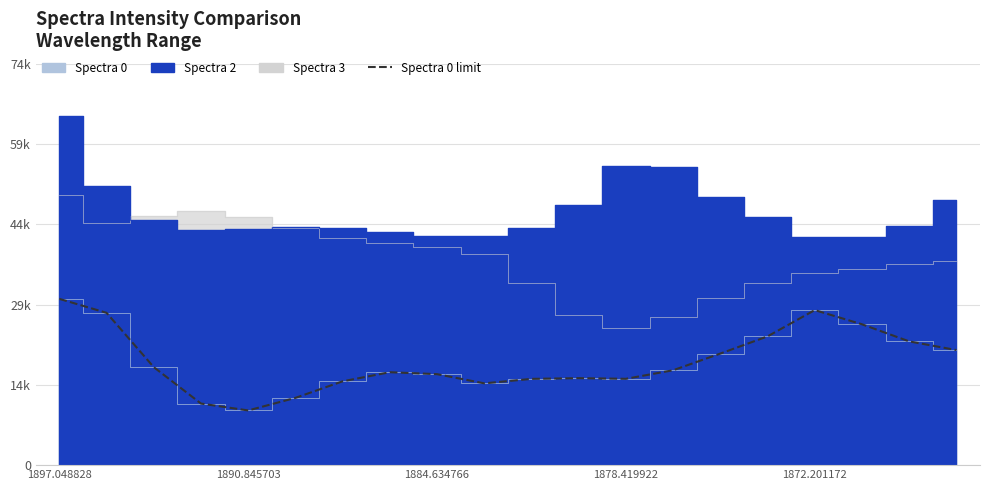

Is it true that the value at 1872.201172 is 45415.3?

False